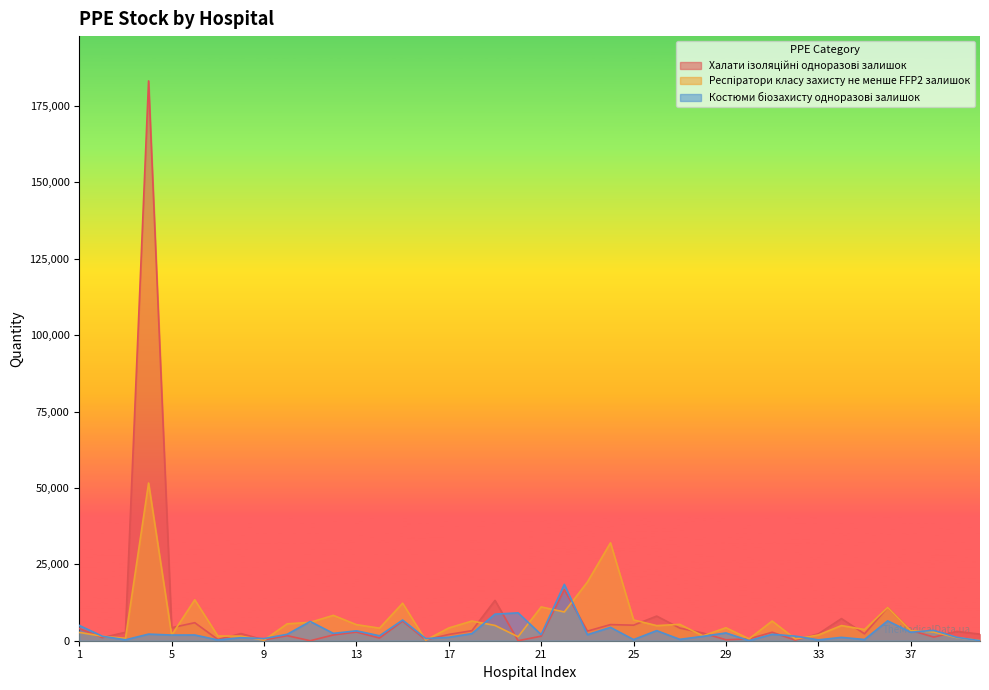

Where does the Халати ізоляційні одноразові залишок series first go above 2760?

1